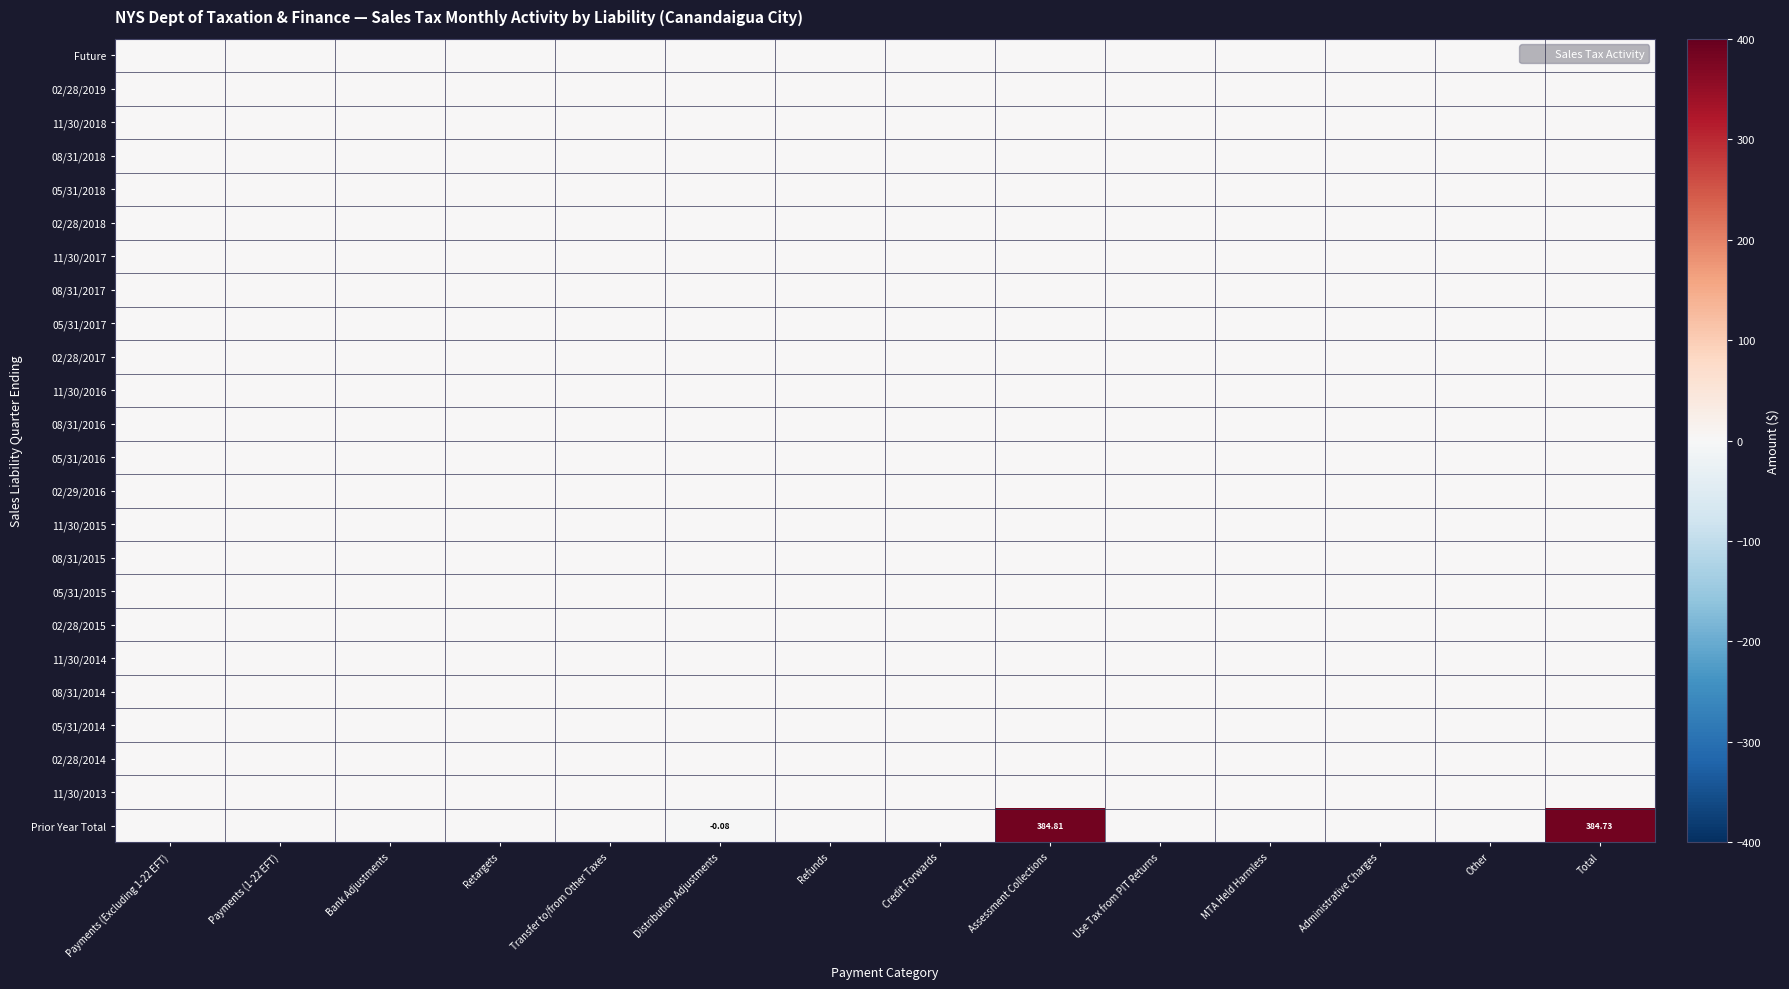

True or false: 08/31/2014 has a value of 0.0 at Payments (Excluding 1-22 EFT).

True